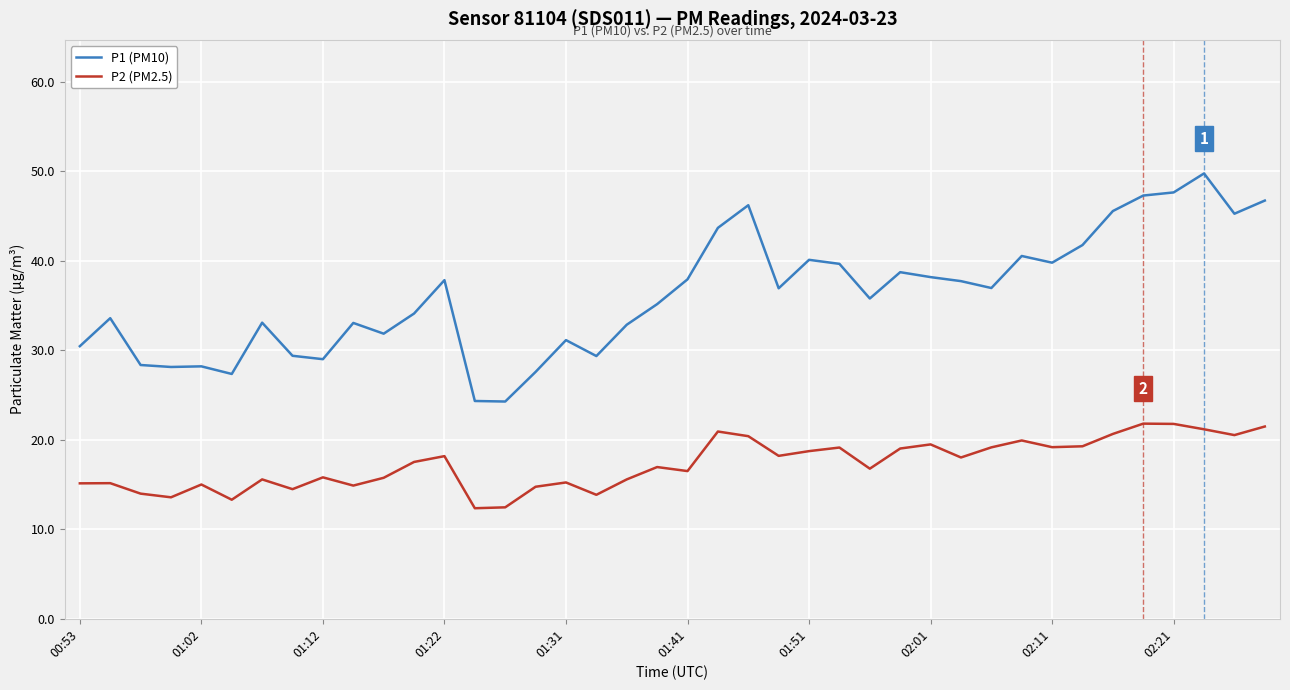

List the series in order of their overall mean, highest first.

P1 (PM10), P2 (PM2.5)